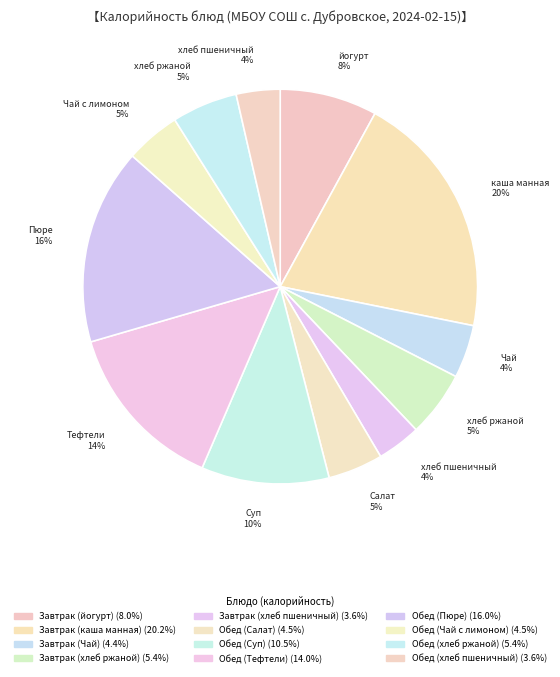

What is the largest slice in the pie chart?

Завтрак (каша манная)